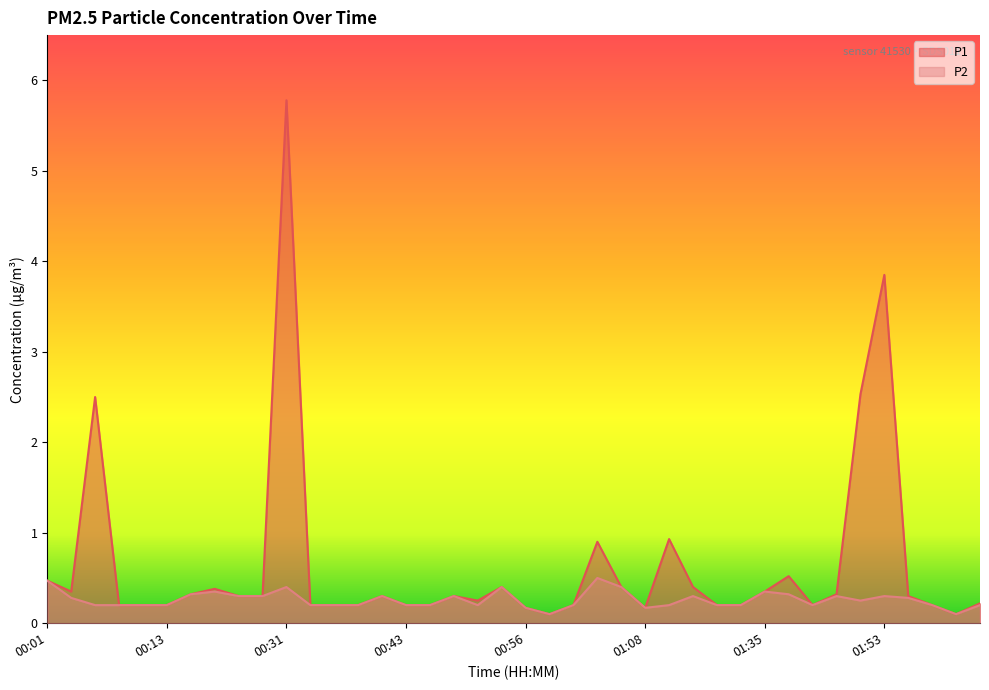

What are all the series names shown in the legend?

P1, P2